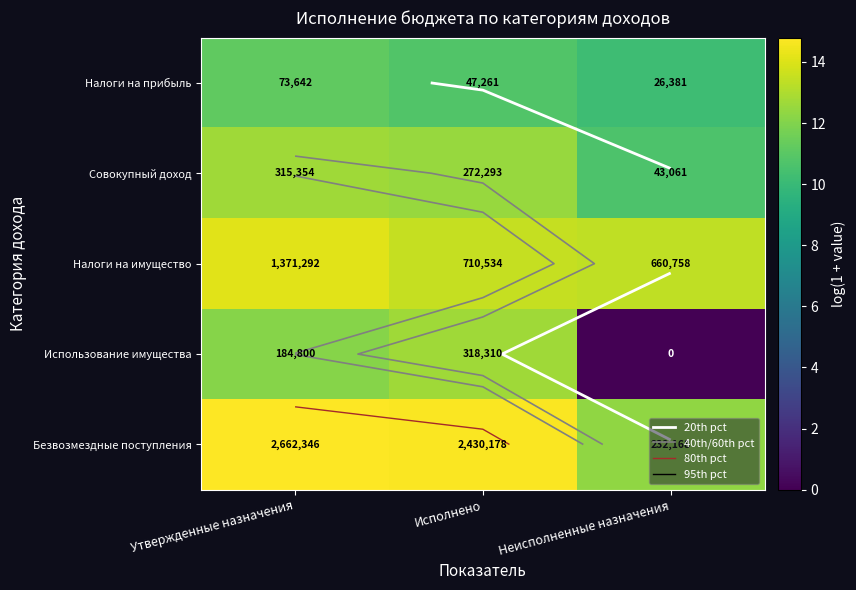

What is the difference between the maximum and second lowest values in the Использование имущества series?

0.5